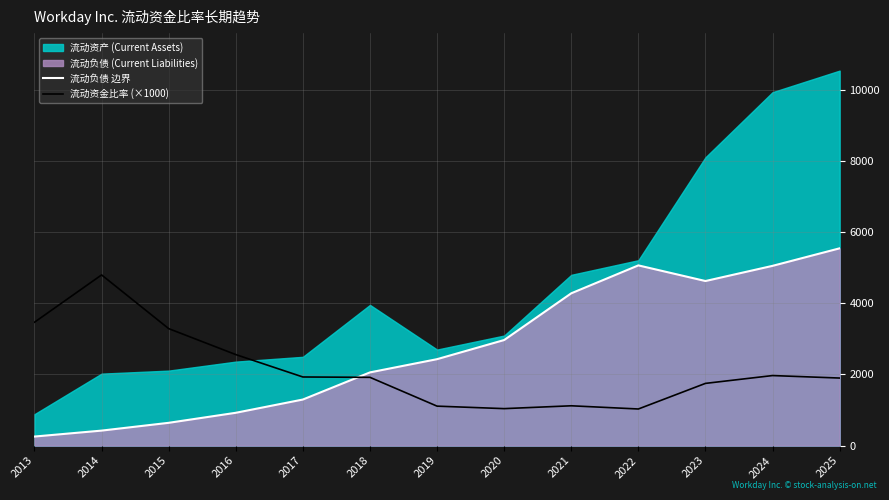

Is the value of 流动负债 边界 at 2025 greater than the value of 流动资金比率 (×1000) at 2016?

Yes